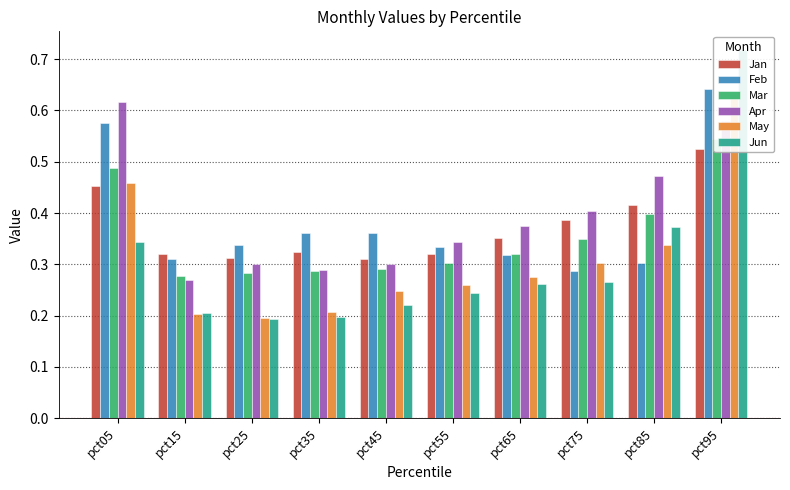

True or false: Jun has a value of 0.2 at pct35.

True